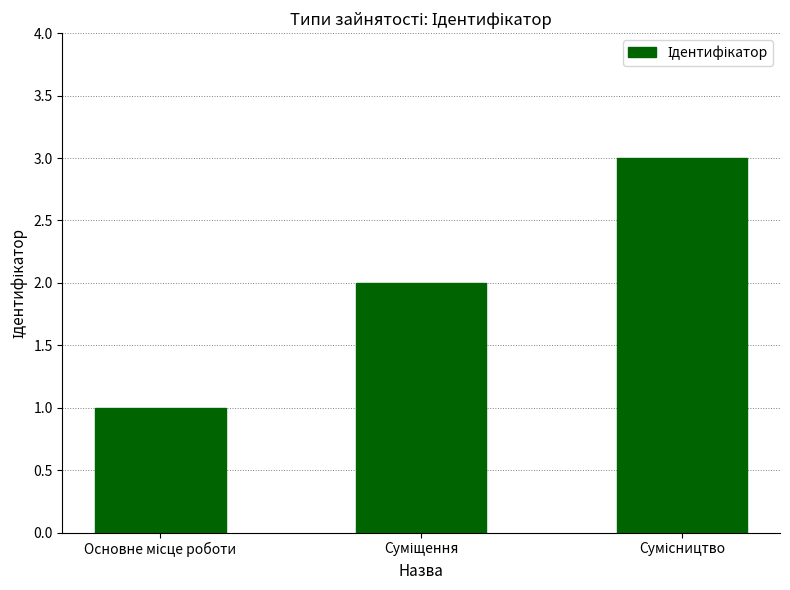

What is the sum of all values?

6